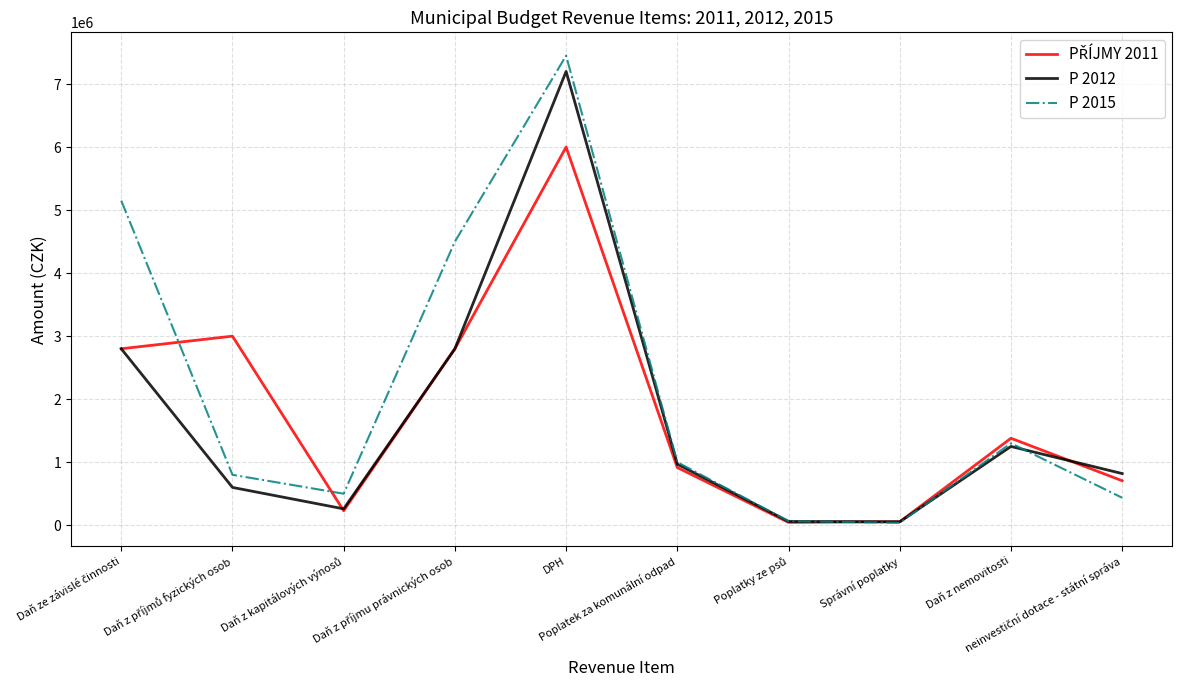

True or false: P 2012 has more than 2 points higher than both neighbors.

False